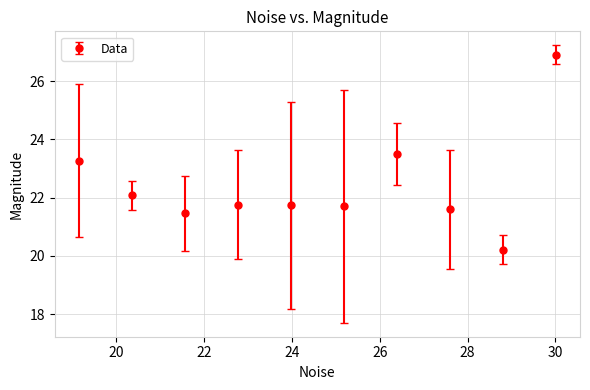

What is the greatest value displayed?

26.9